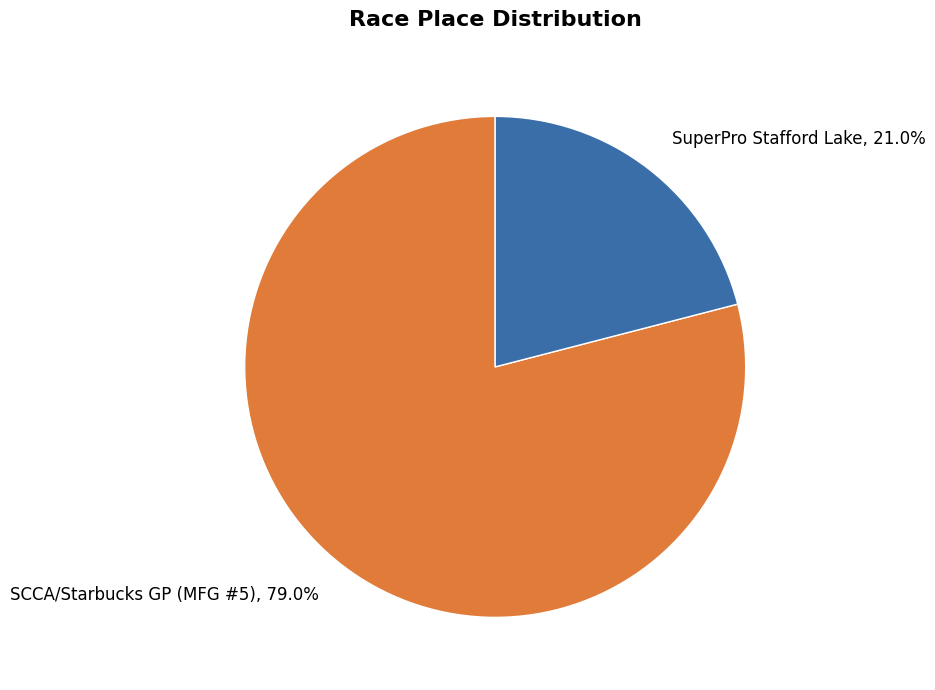

Which slice is the largest?

SCCA/Starbucks GP (MFG #5)